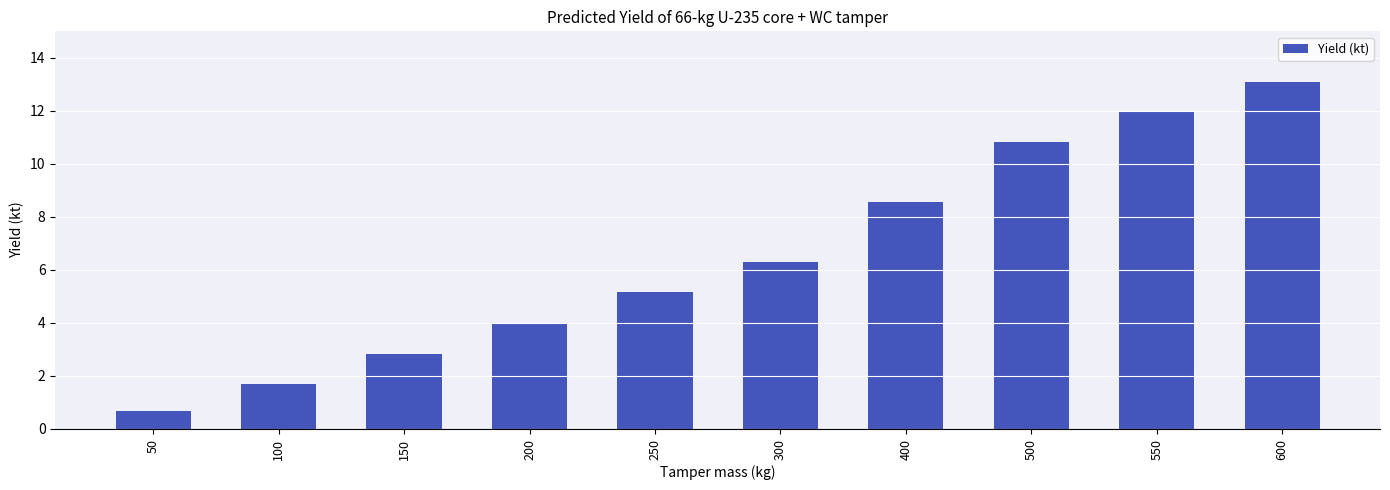

Rank the categories by value from lowest to highest.

50, 100, 150, 200, 250, 300, 400, 500, 550, 600